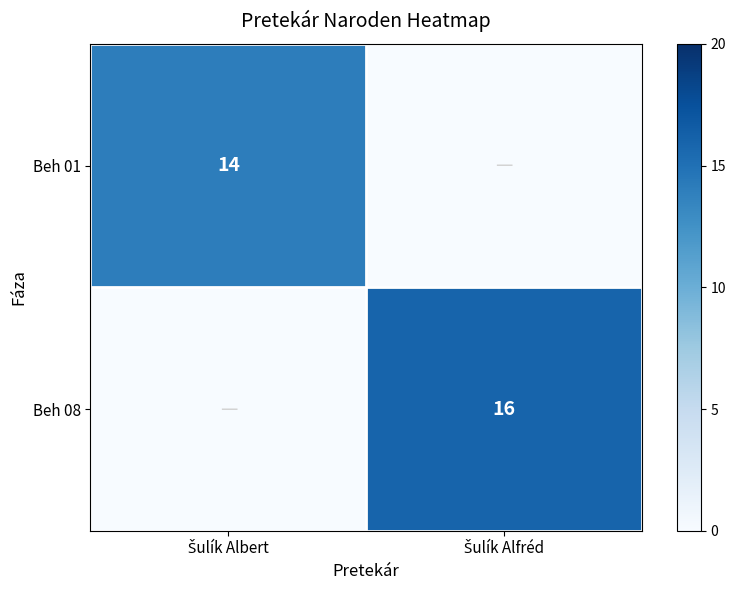

The value of Beh 08 at Šulík Alfréd is 24.0. True or false?

False